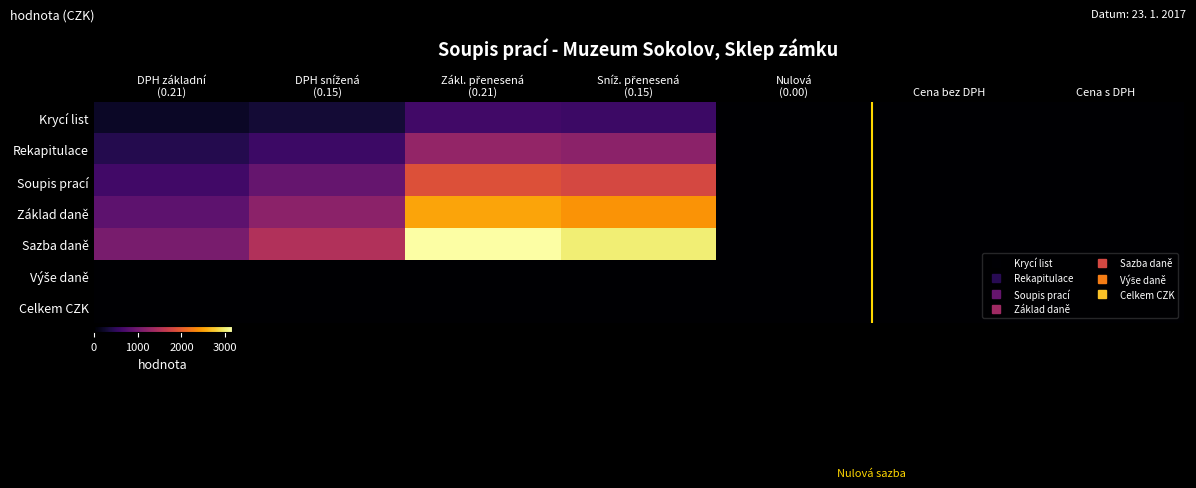

At which category does the chart reach its minimum across all series?

Nulová
(0.00)